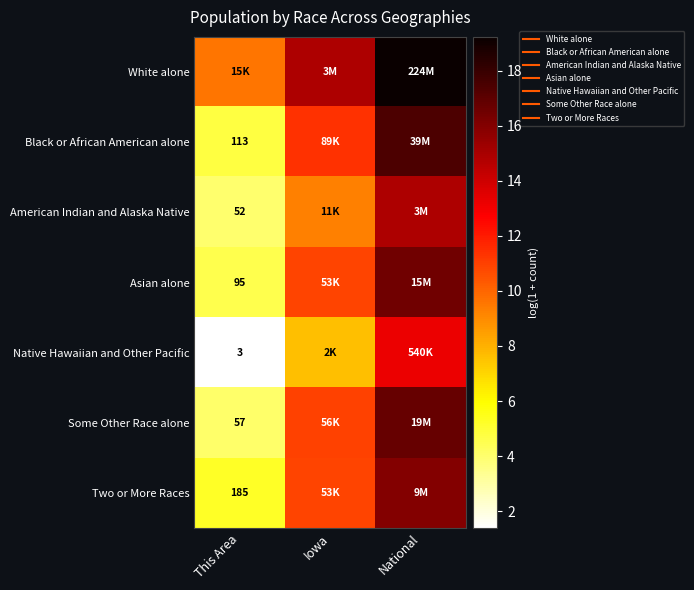

Rank the series by their maximum value, from lowest to highest.

Native Hawaiian and Other Pacific, American Indian and Alaska Native, Two or More Races, Asian alone, Some Other Race alone, Black or African American alone, White alone